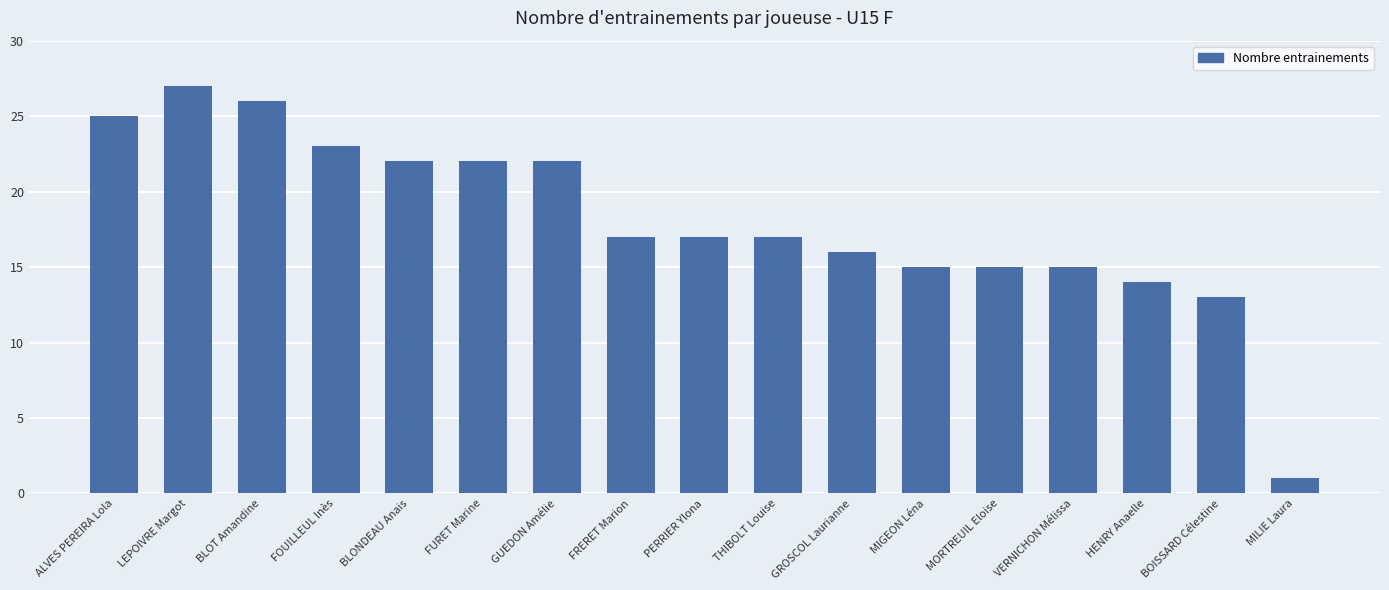

What is the difference between the values at THIBOLT Louise and LEPOIVRE Margot?

10